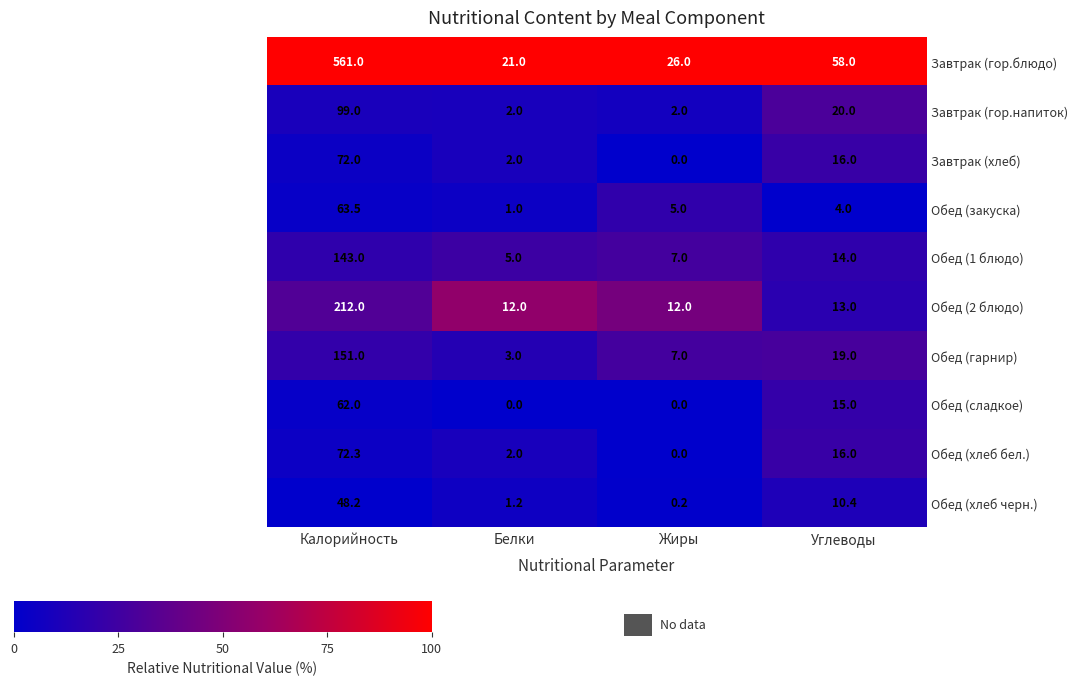

Where does the Завтрак (хлеб) series first go above 16?

Калорийность